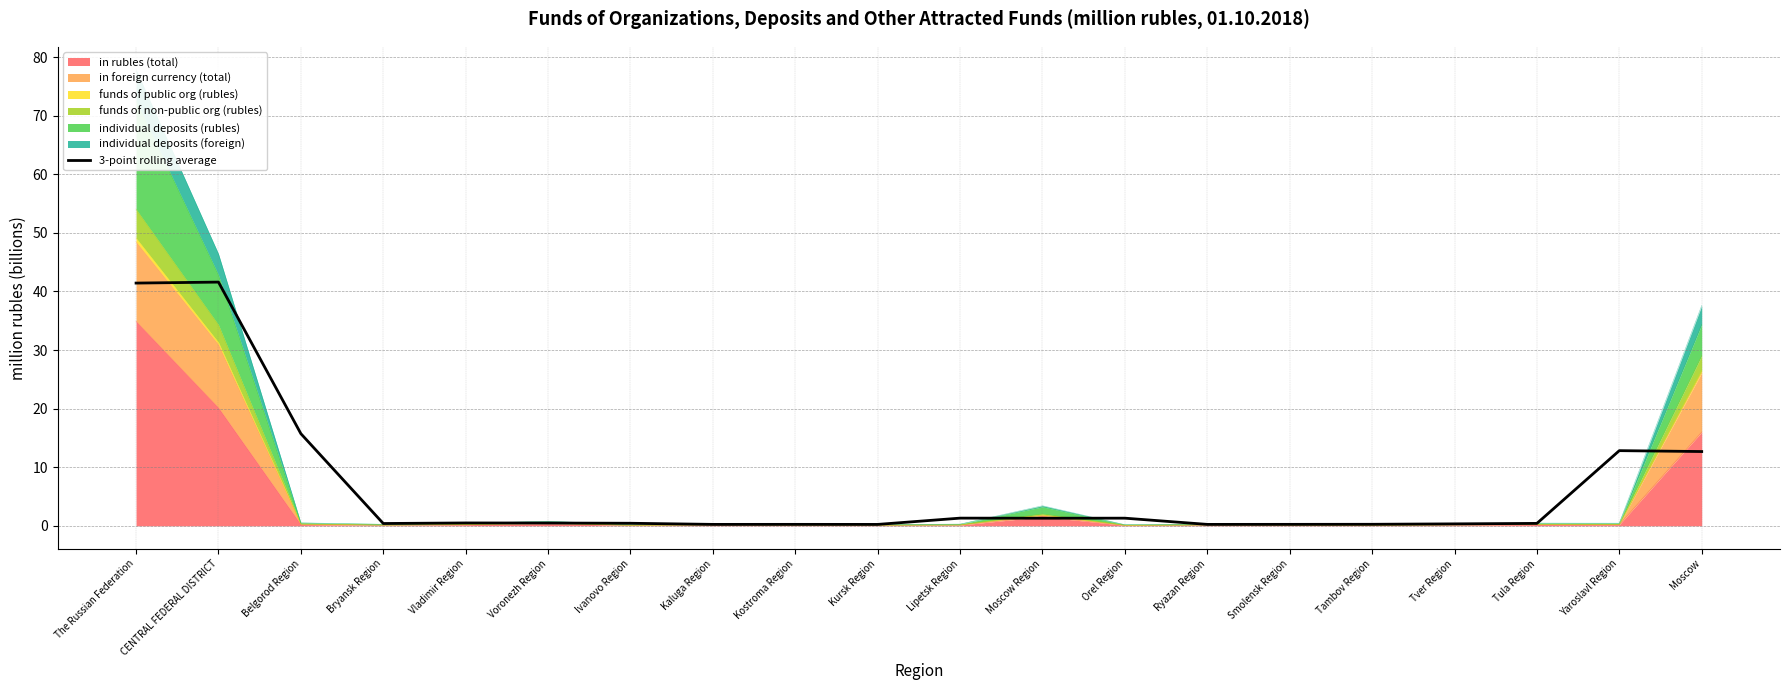

What is the smallest value displayed?

0.2